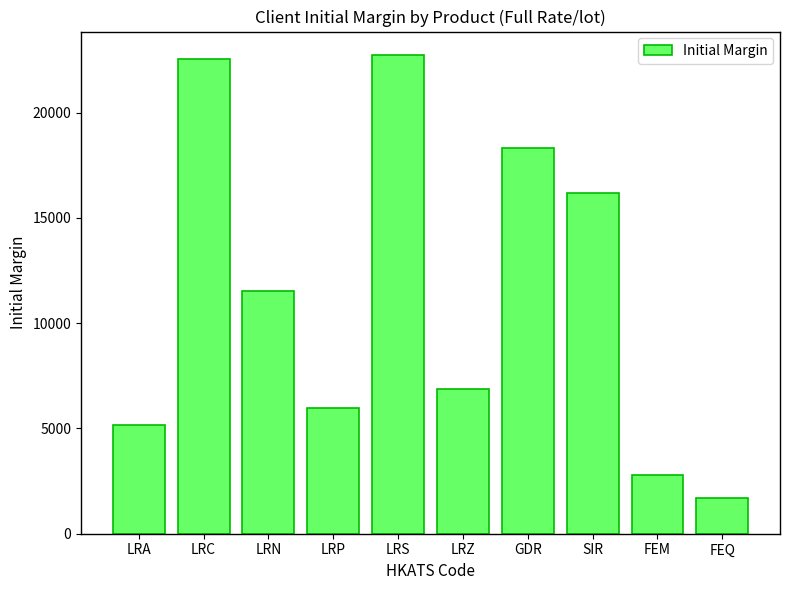

What is the difference between the maximum and minimum values?

21027